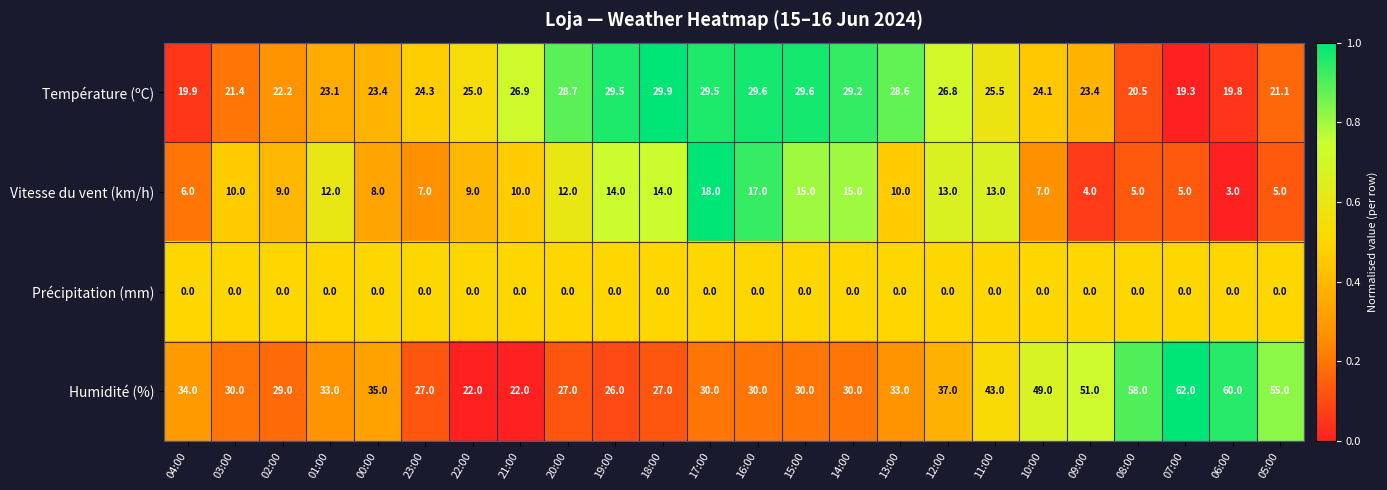

Which series has the largest range (max minus min)?

Humidité (%)